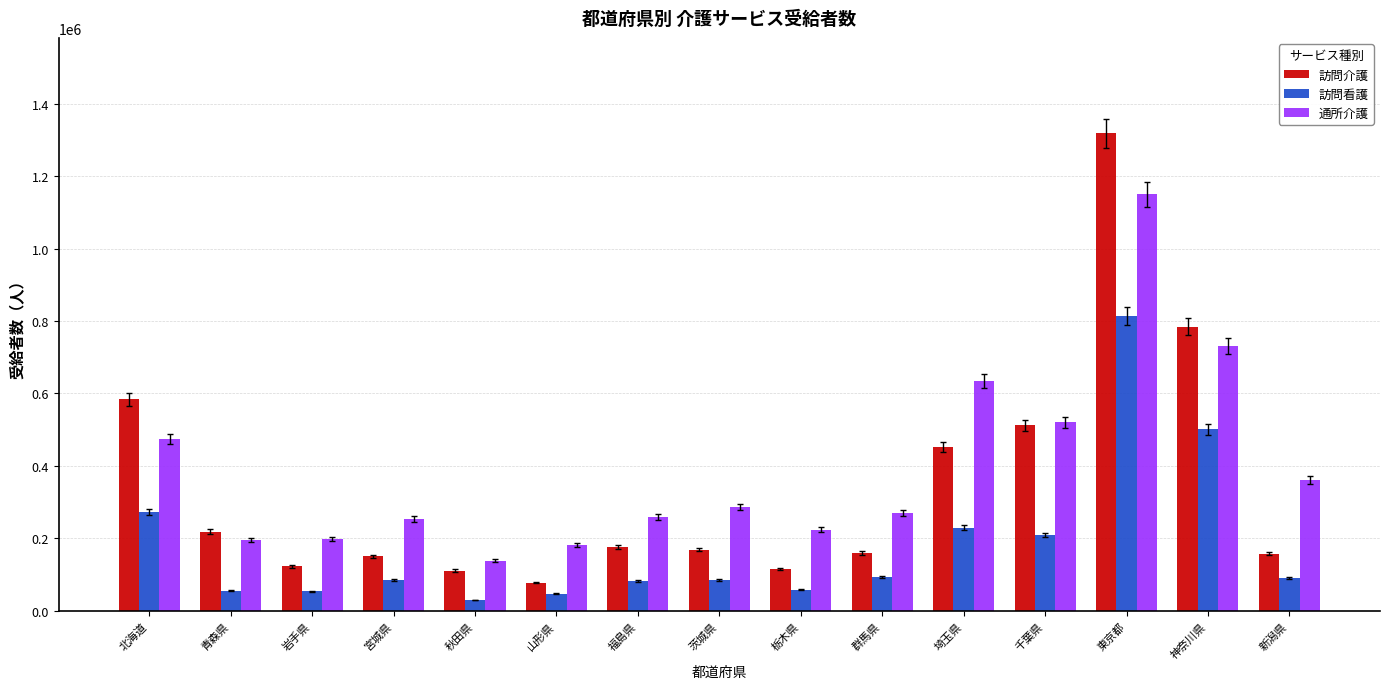

Are the bars horizontal?

No